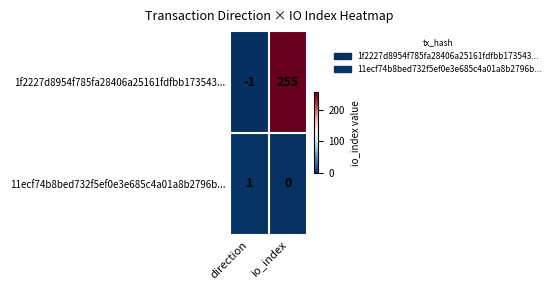

What is the sum of all 1f2227d8954f785fa28406a25161fdfbb173543... values?

254